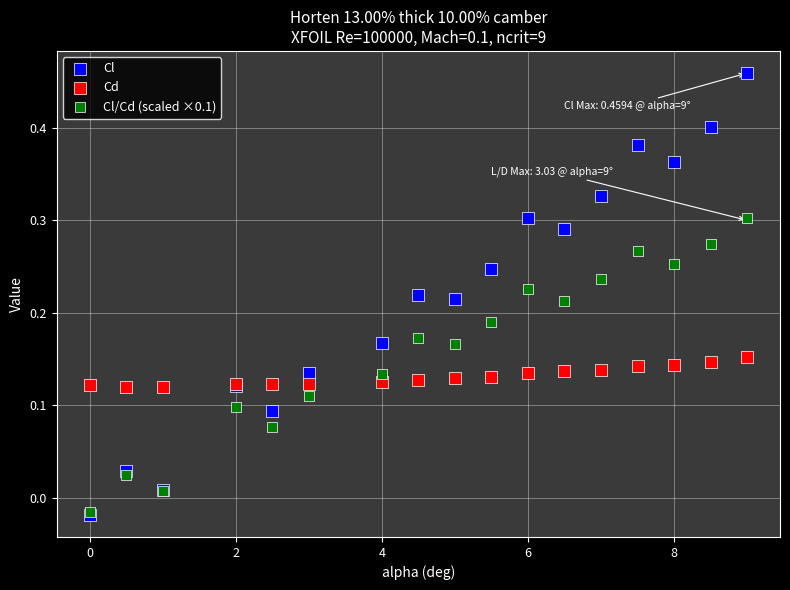

Which series has the largest Y range (max minus min)?

Cl